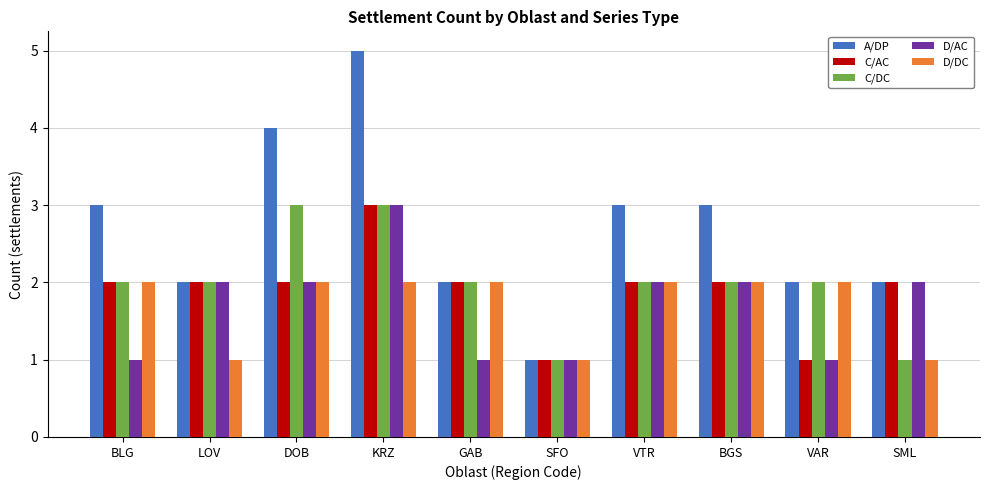

How many data points does each series have?

10